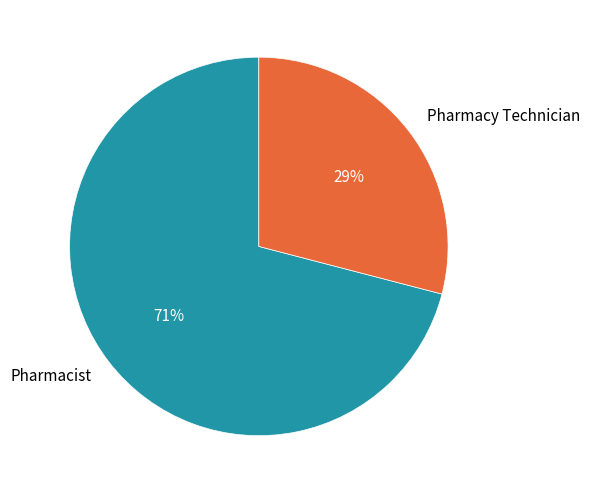

Rank the categories by value from lowest to highest.

Pharmacy Technician, Pharmacist